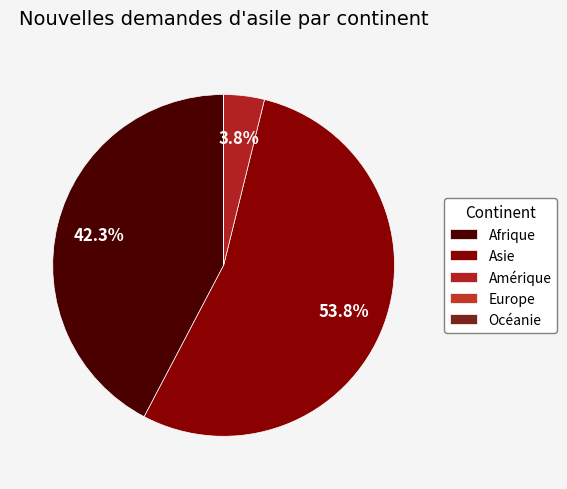

Does Amérique represent more than half of the total?

No